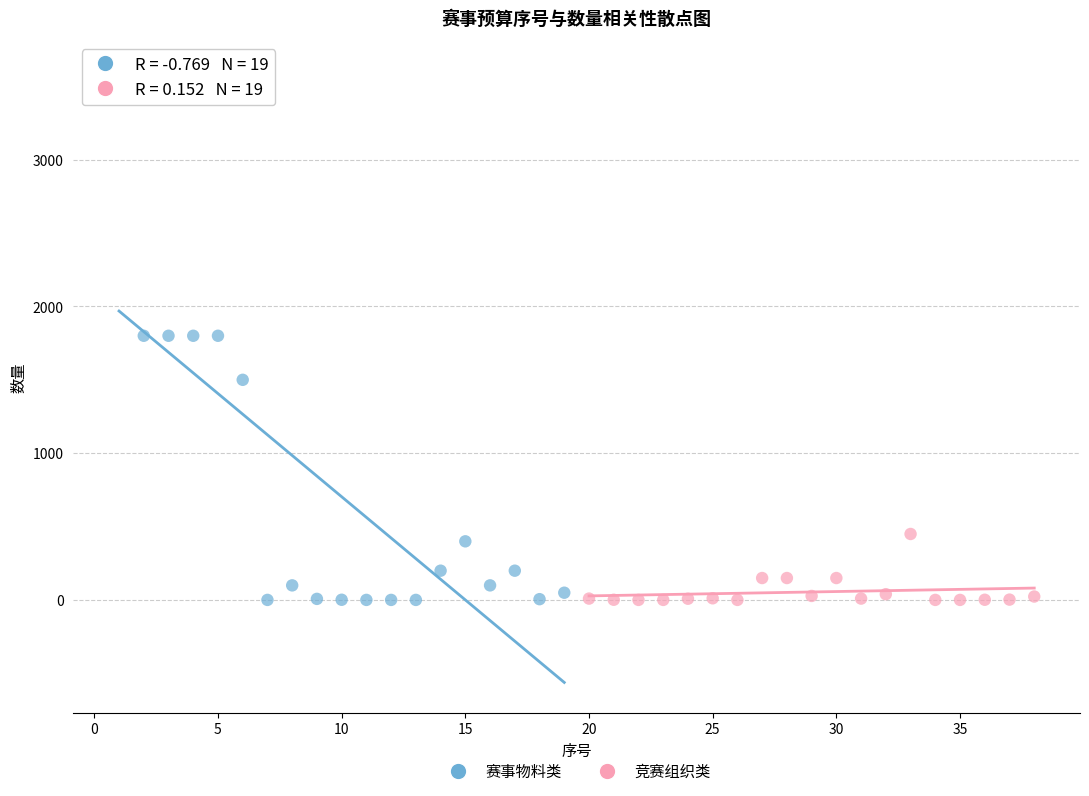

Which series reaches the maximum Y coordinate?

赛事物料类